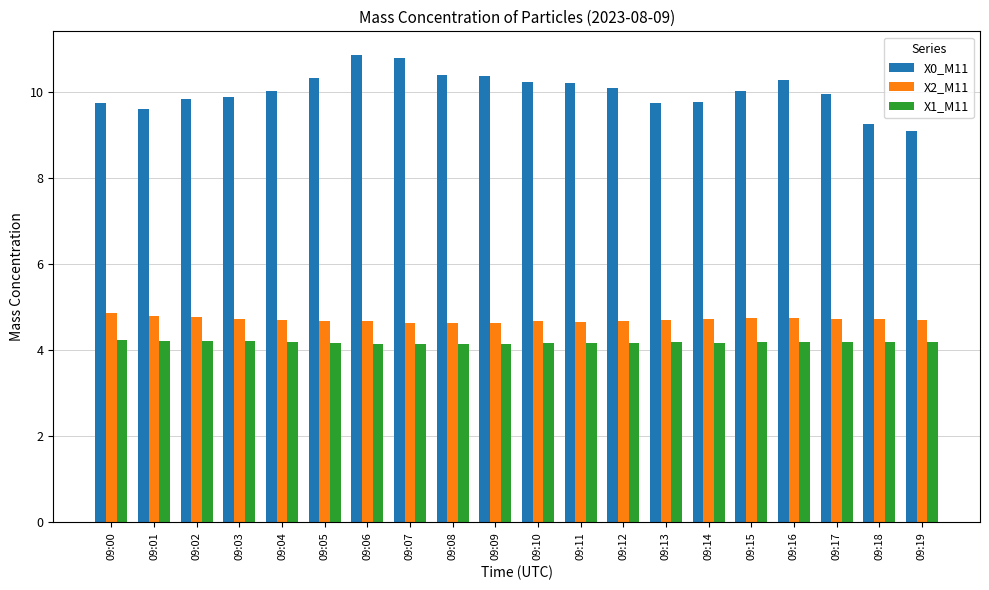

Is it true that X0_M11 equals 10.4 at 09:09?

True